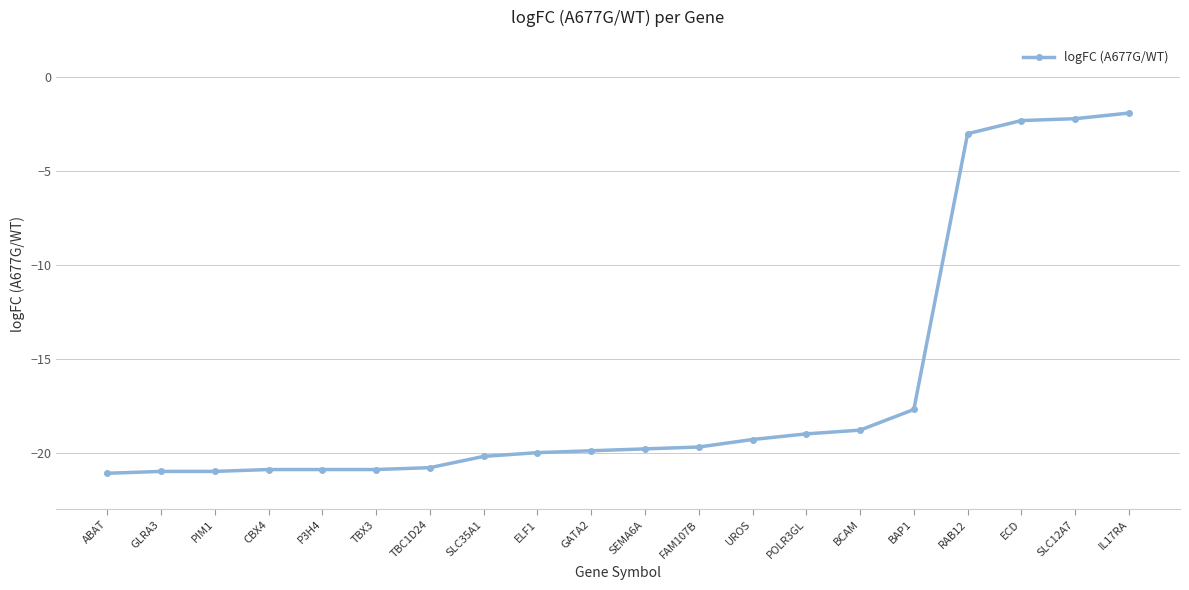

Does the chart have visible grid lines?

Yes